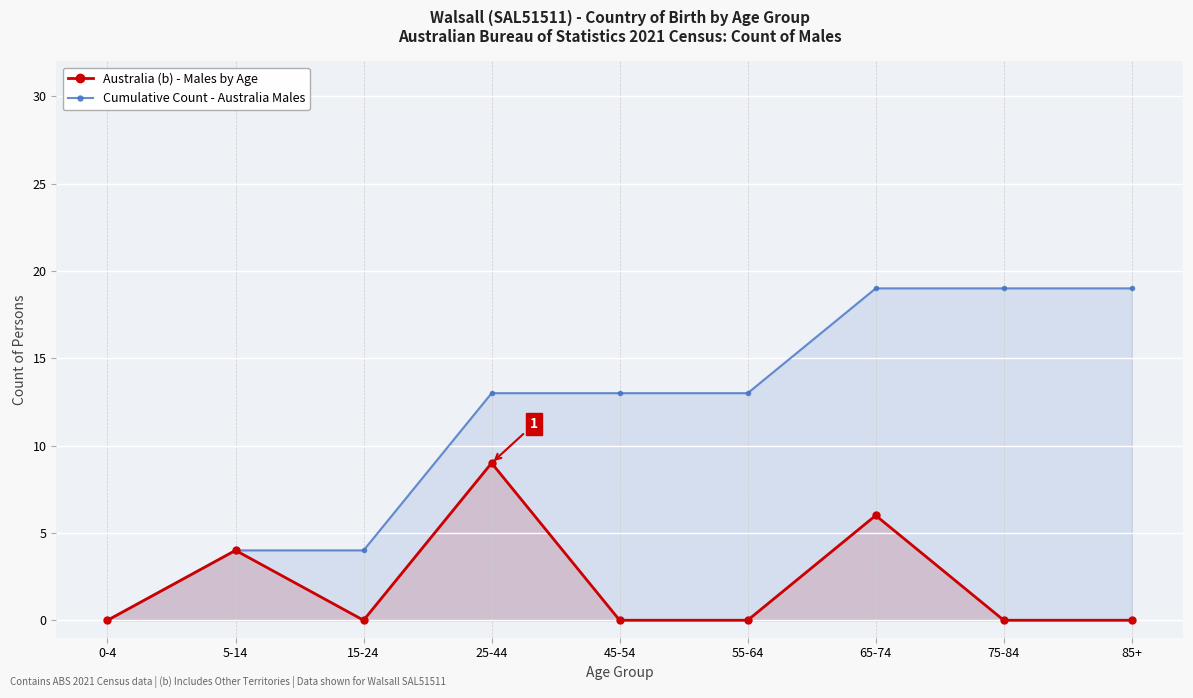

Reading left to right, what are all the values shown in this chart?

Australia (b) - Males by Age: 0	4	0	9	0	0	6	0	0
Cumulative Count - Australia Males: 0	4	4	13	13	13	19	19	19